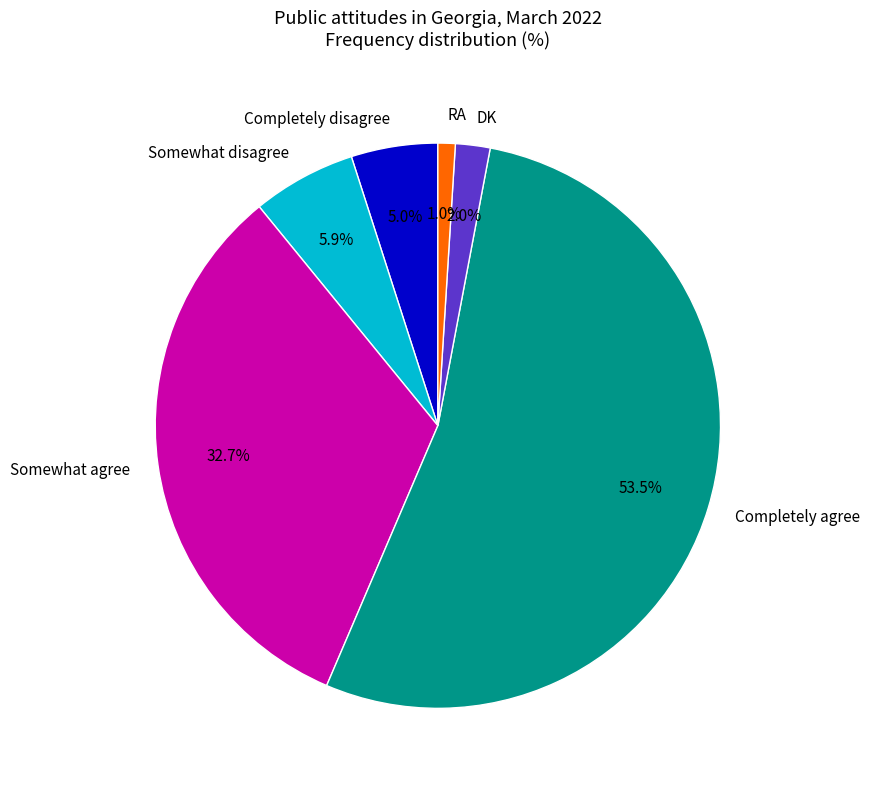

What percentage is the Somewhat disagree slice, to the nearest percent?

6%